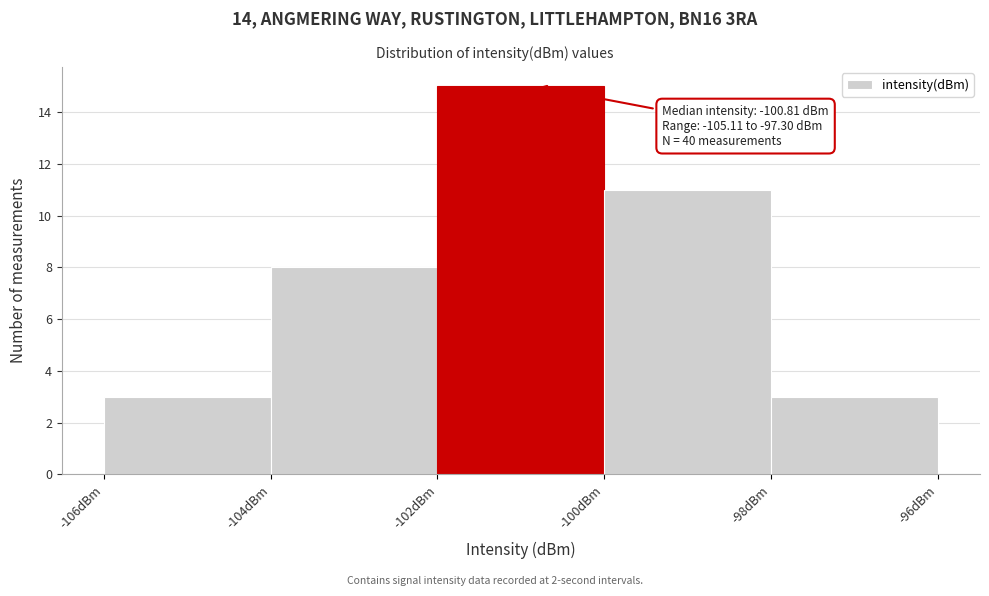

Over which range of the x-axis is the bar tallest?

-102 to -100